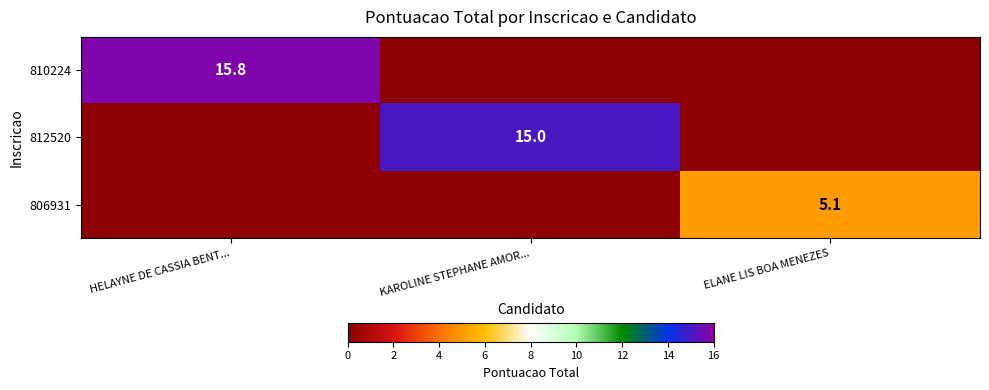

Which has a higher value, HELAYNE DE CASSIA BENT... or ELANE LIS BOA MENEZES?

HELAYNE DE CASSIA BENT...